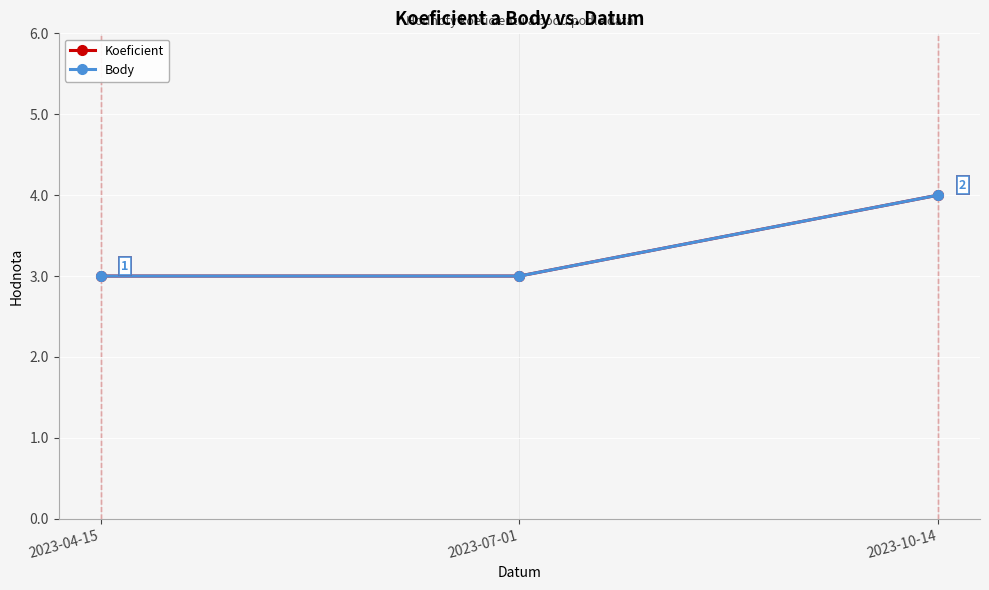

At 2023-10-14, list the series in order from largest to smallest.

Koeficient, Body